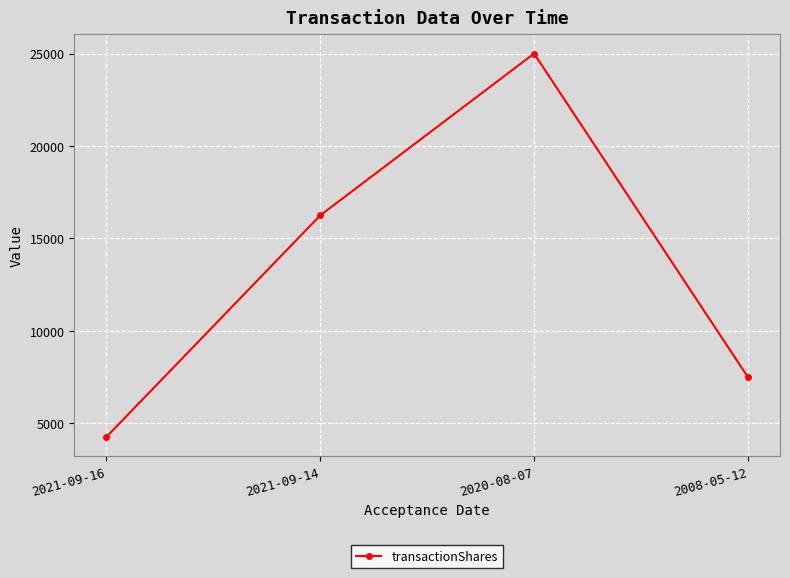

What position from the right is 2021-09-16?

4